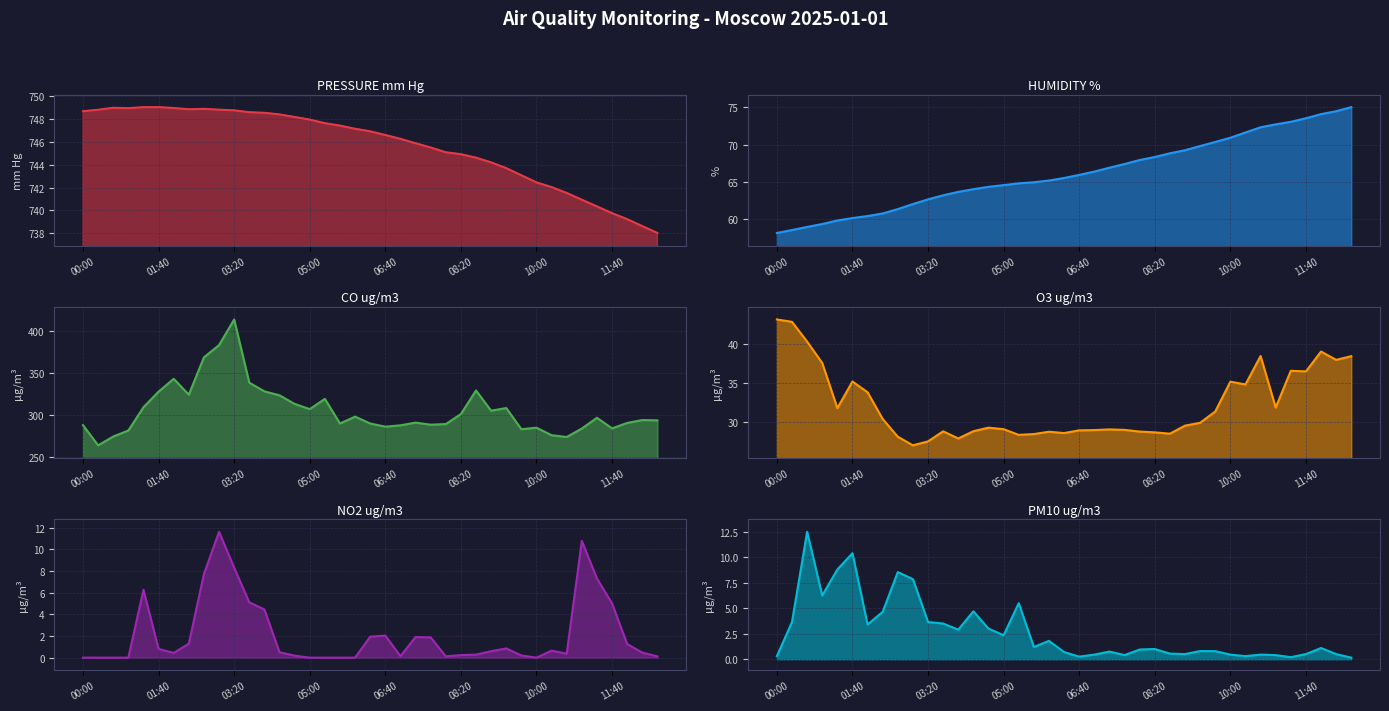

In O3 ug/m3, how many points are lower than both neighbors (excluding endpoints)?

10